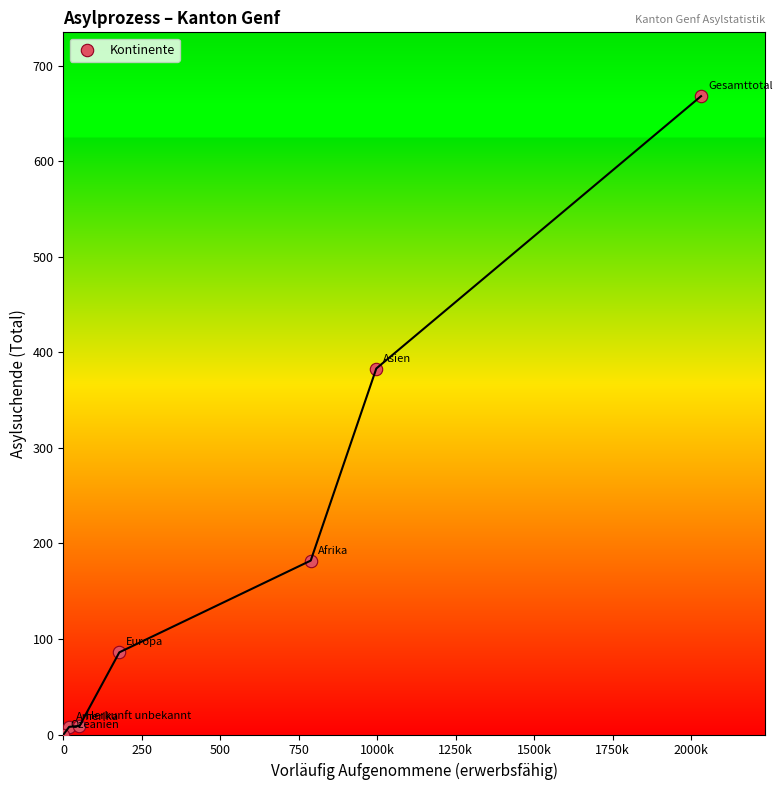

What is the range of Y values (max minus min)?

668